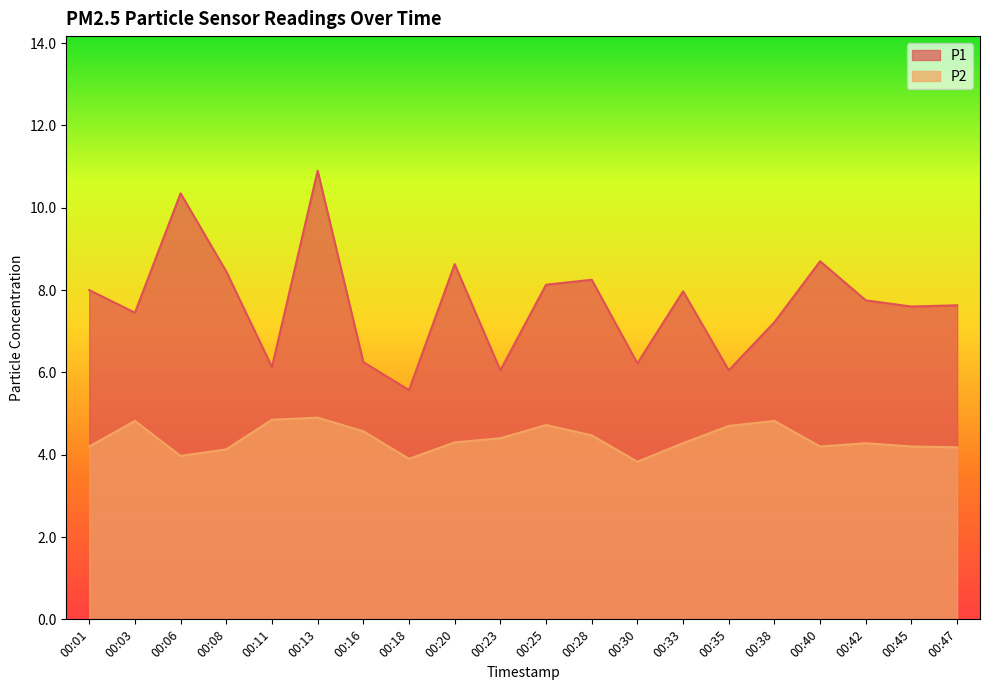

At 00:18, list the series in order from smallest to largest.

P2, P1